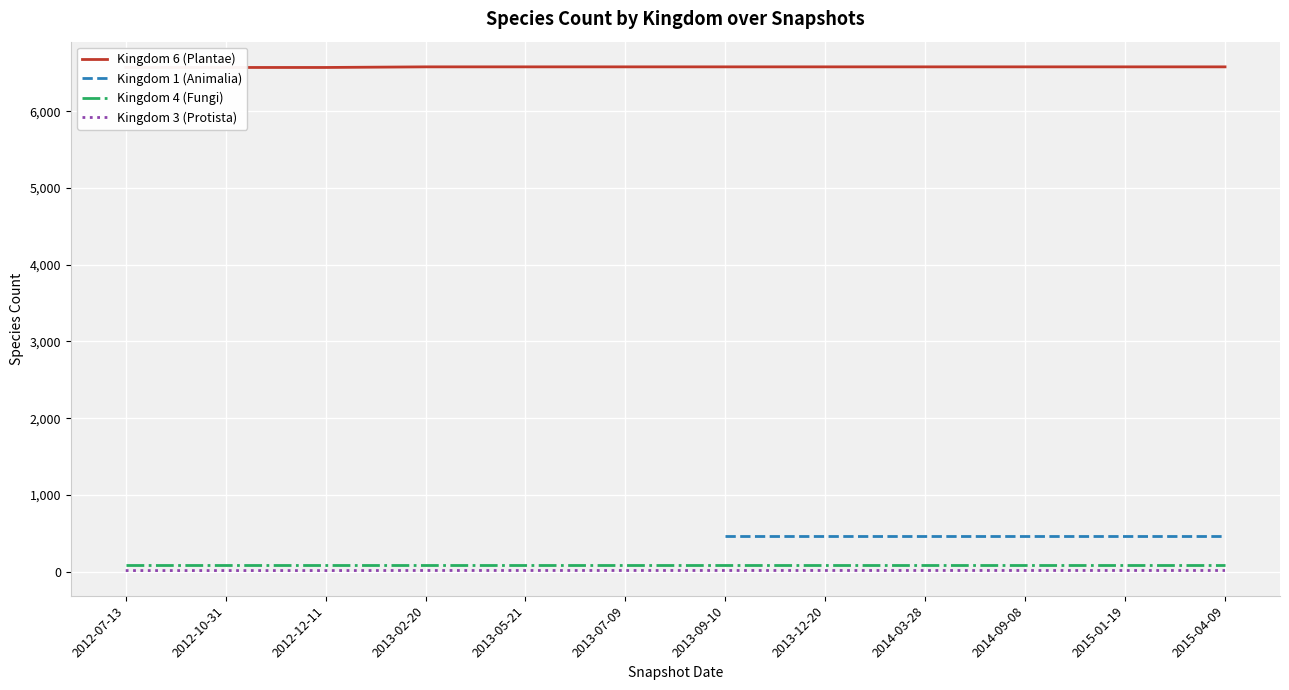

Does the chart display data point markers on the line(s)?

No